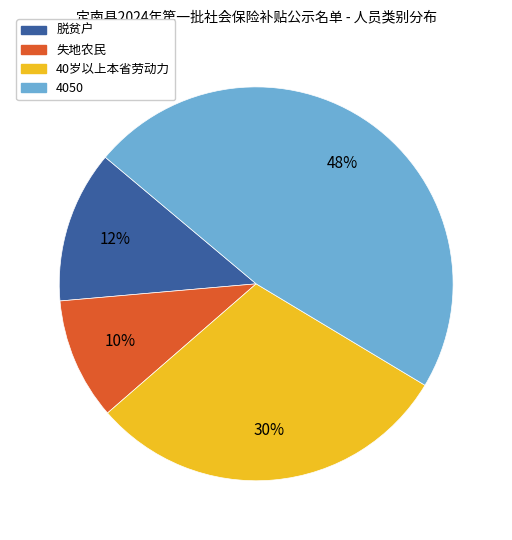

Is 脱贫户 the majority of the pie?

No